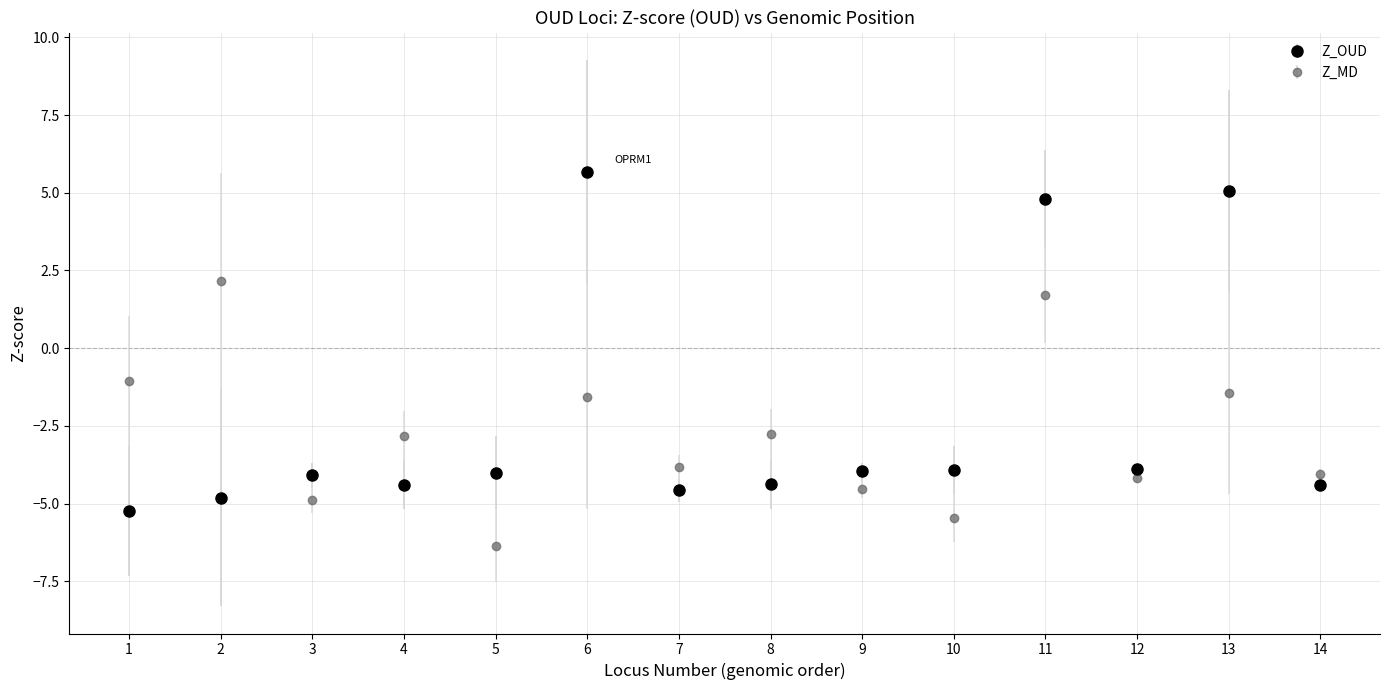

At which category is the sum across all series the highest?

11